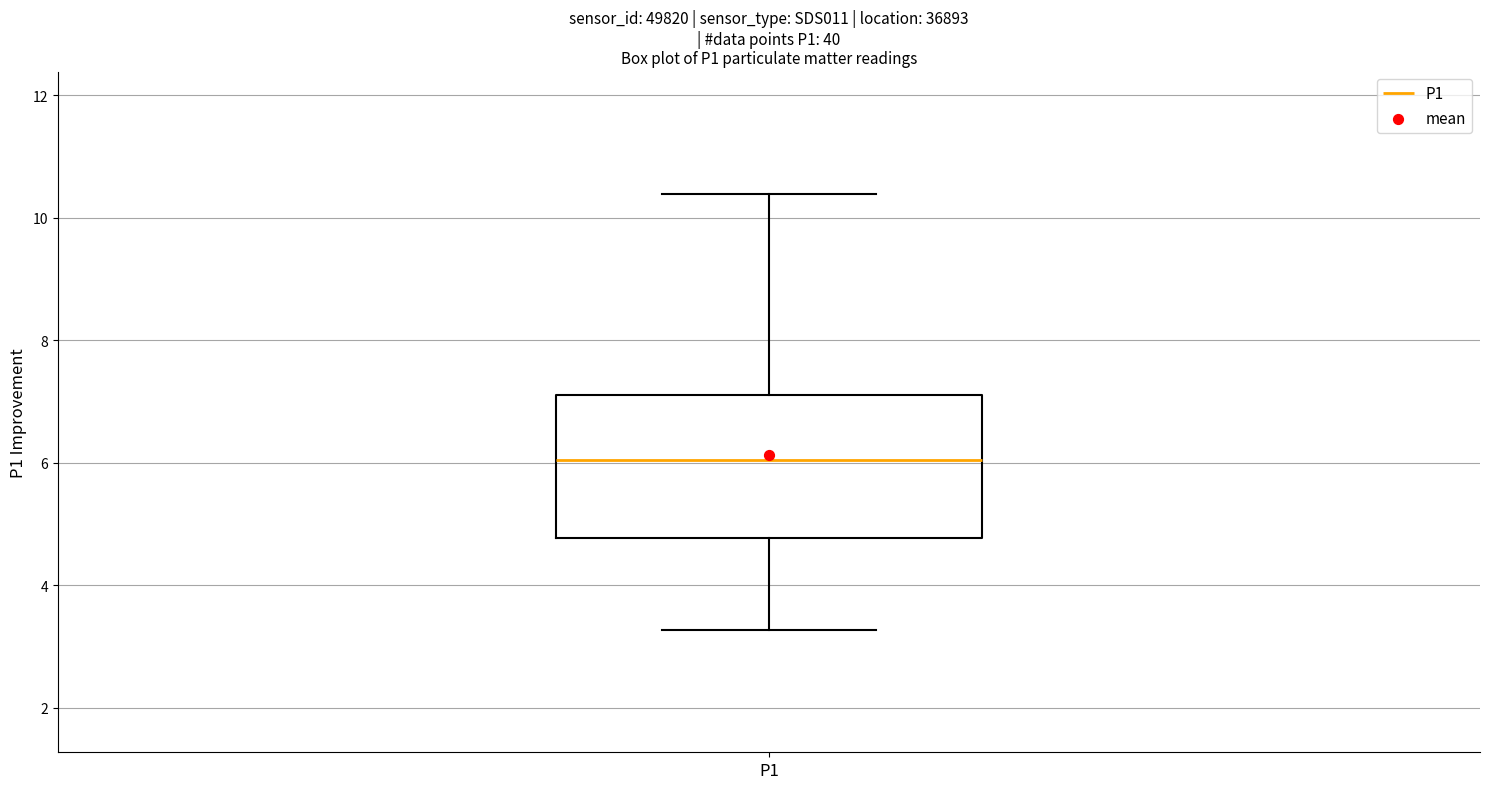

Where is the upper edge of the box for P1 on the y-axis? The values are not printed on the chart, so give them approximately, as read against the axis.

7.2